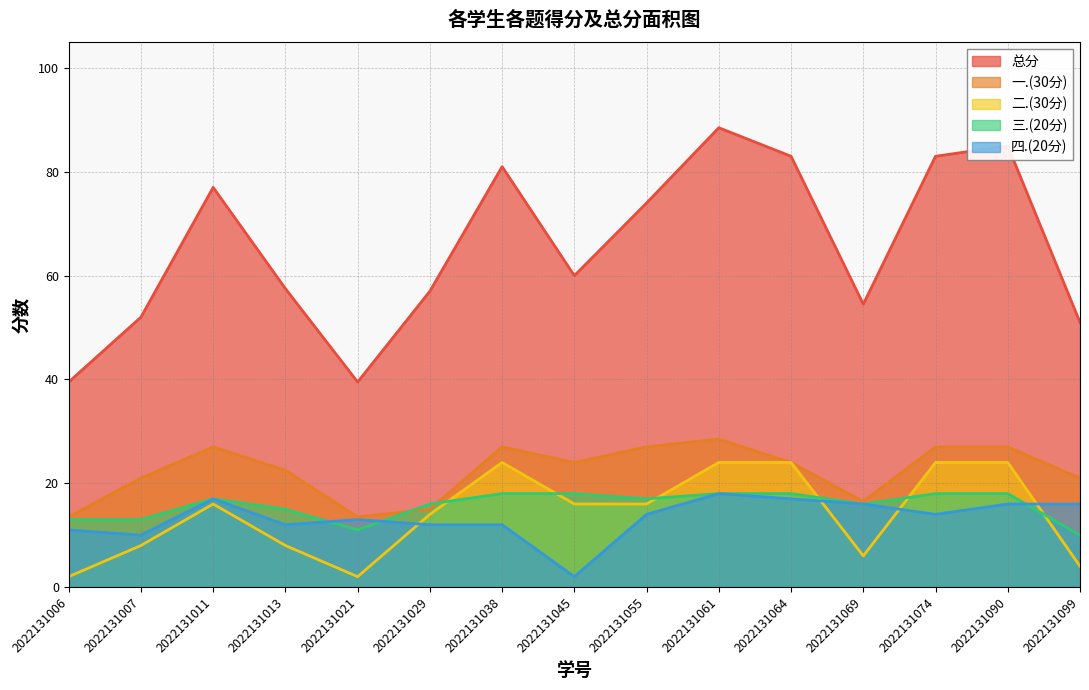

Rank the series by their maximum value, from lowest to highest.

三.(20分), 四.(20分), 二.(30分), 一.(30分), 总分